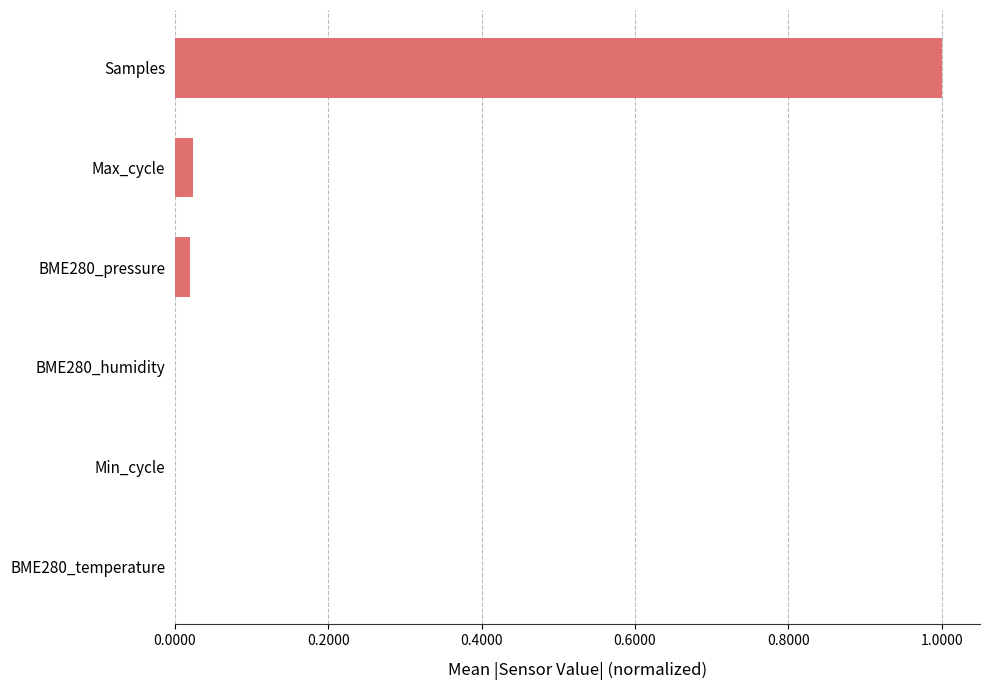

What is the sum of all values?

1.0